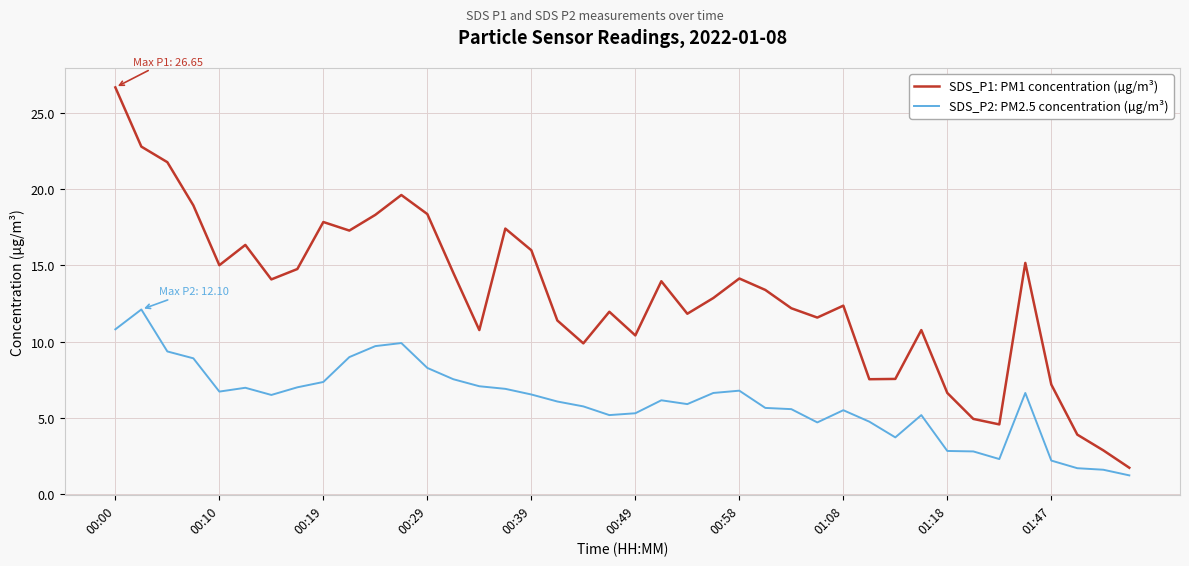

What is the minimum value for SDS_P1: PM1 concentration (µg/m³)?

1.7